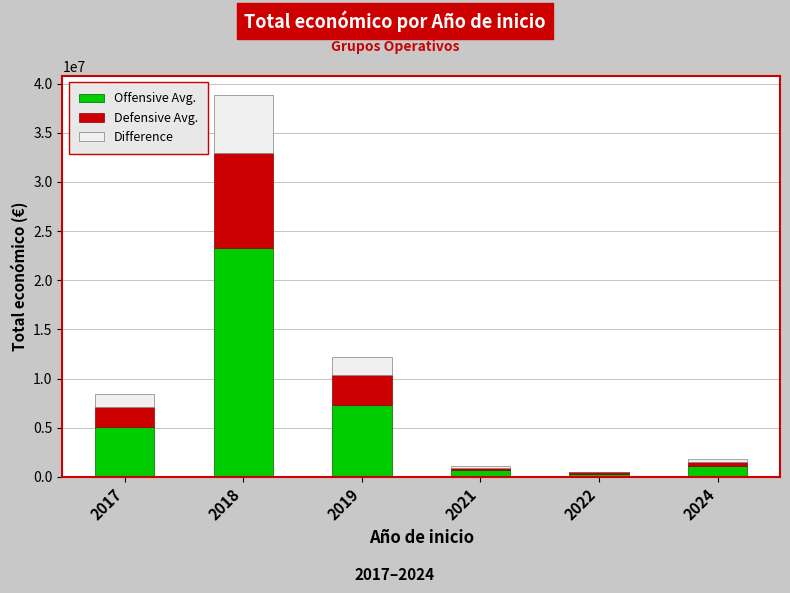

Does the chart contain stacked bars?

Yes